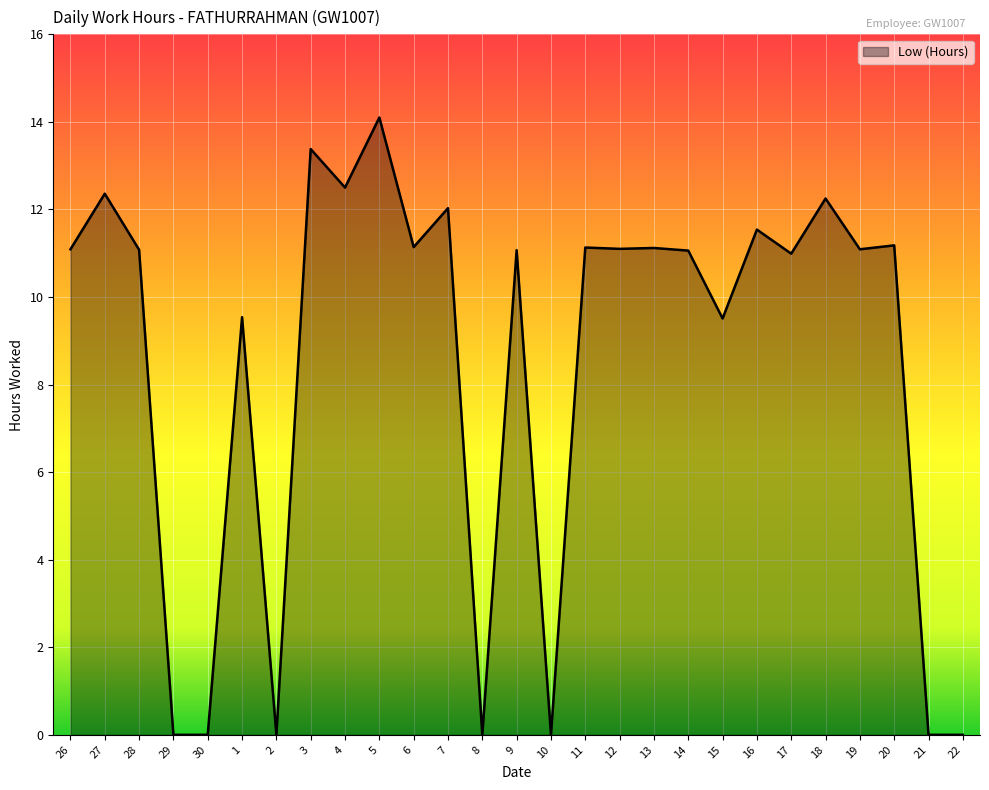

At which label does the data first exceed 11?

26